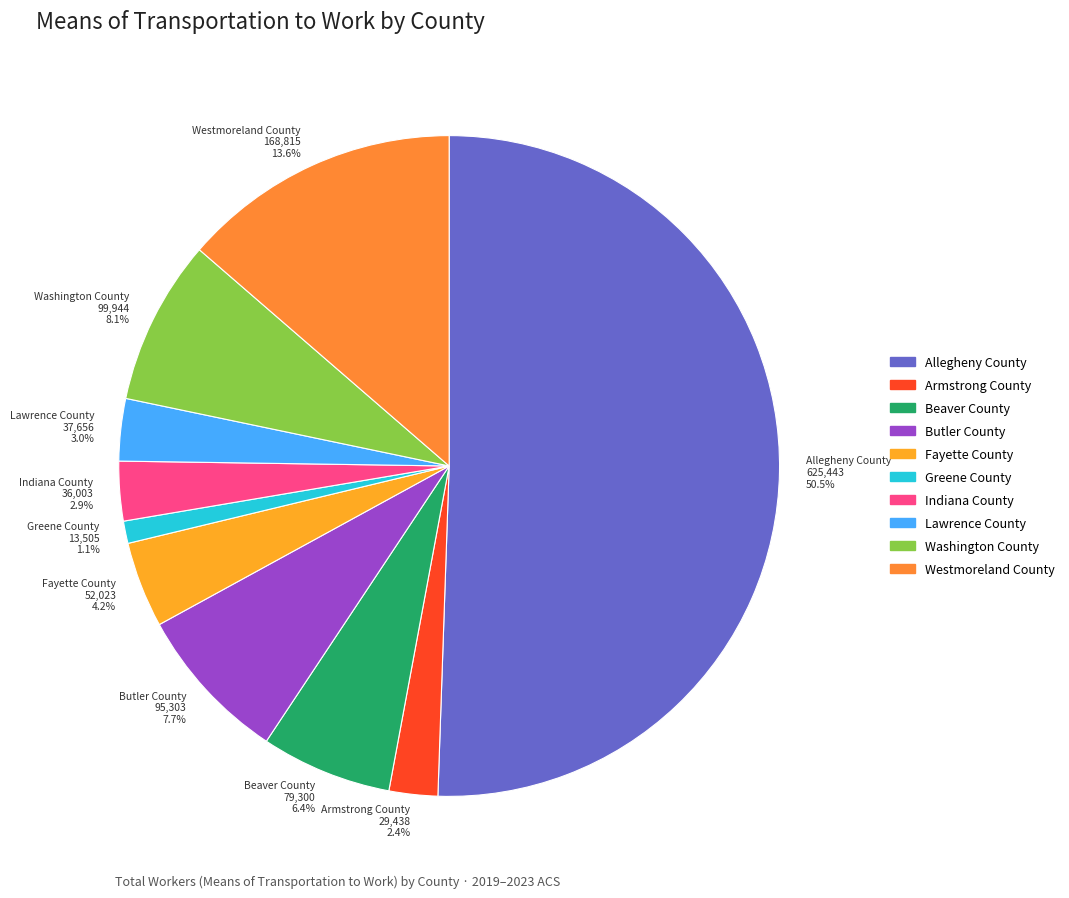

The Butler County slice represents 8% of the pie. True or false?

True